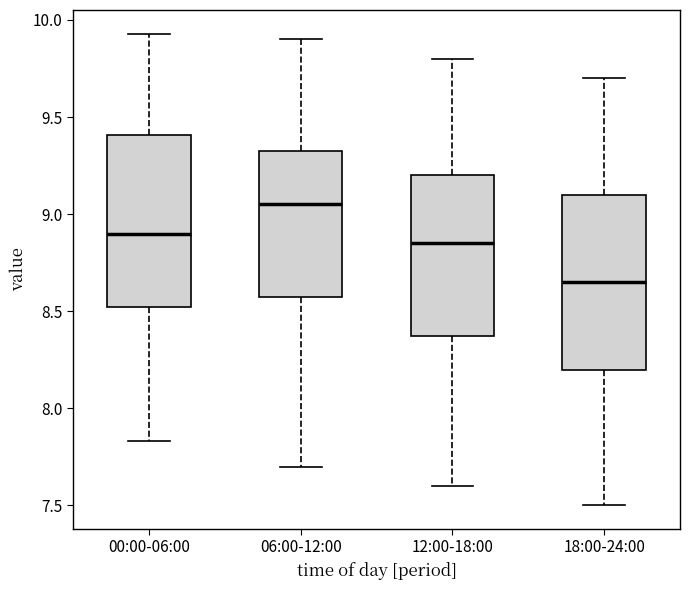

Which box has the highest median line?

06:00-12:00